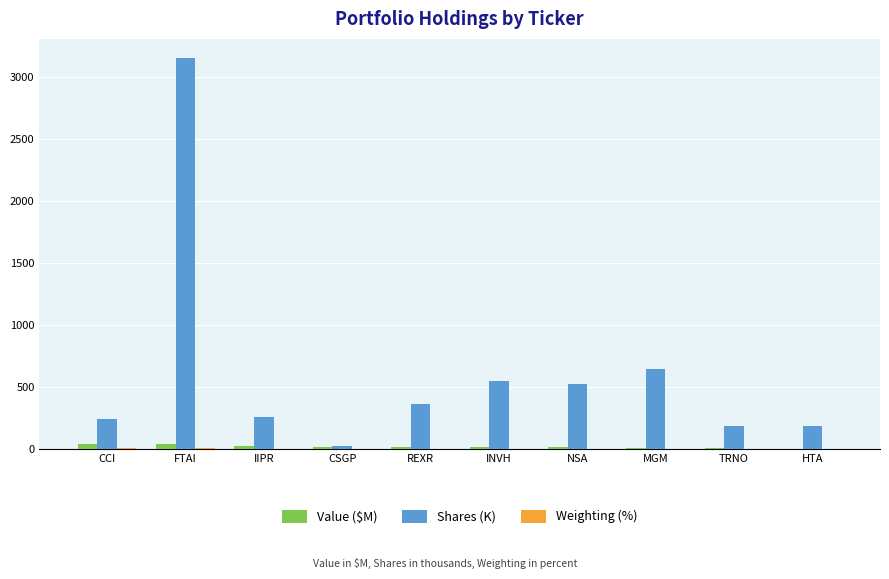

What is the total value across all series at IIPR?

289.6